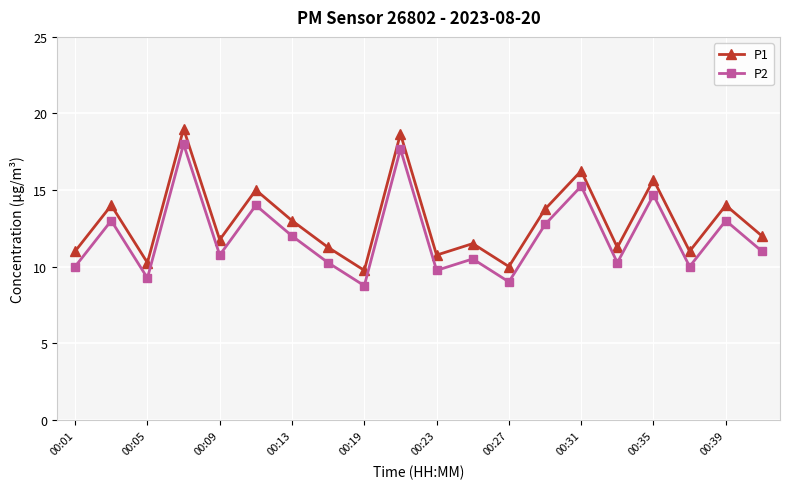

True or false: P1 and P2 cross at least once.

False